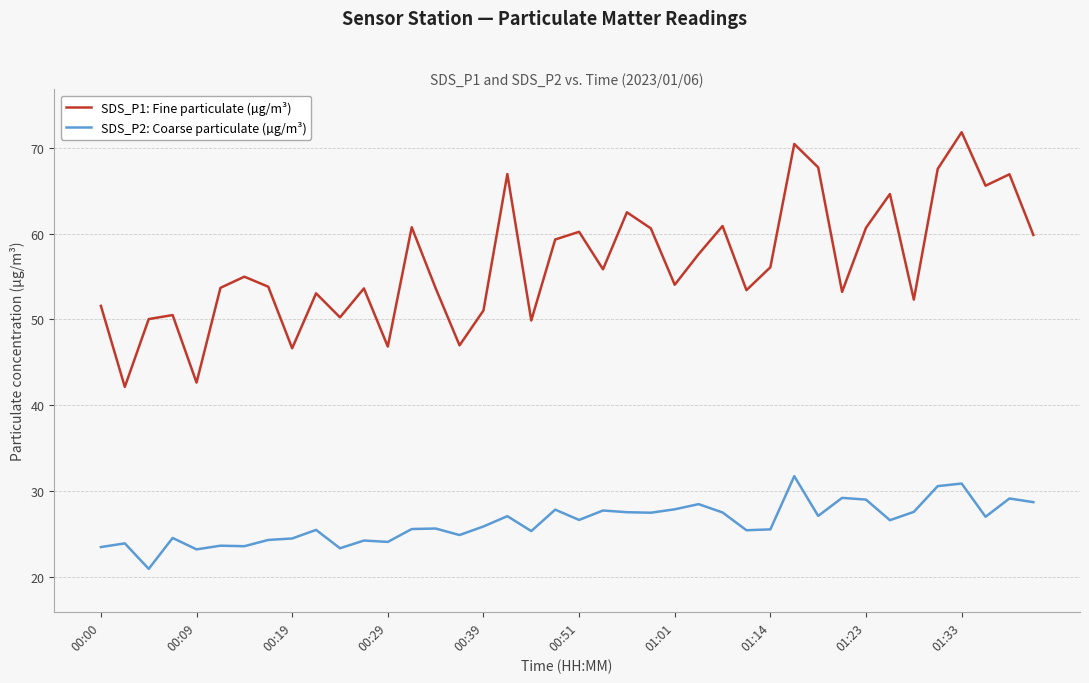

List the series in order of their overall mean, highest first.

SDS_P1: Fine particulate (µg/m³), SDS_P2: Coarse particulate (µg/m³)